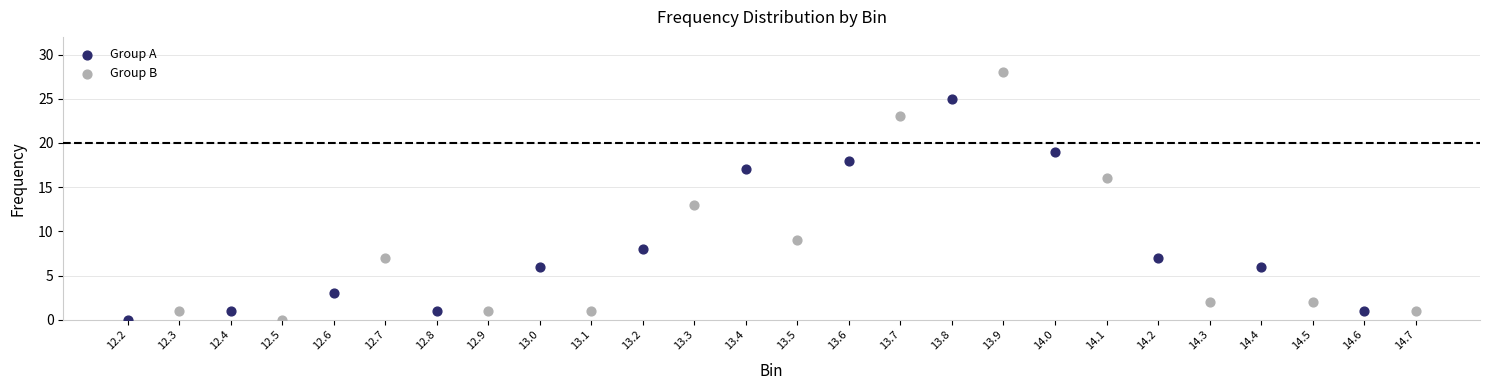

Which series reaches the maximum Y coordinate?

Group B